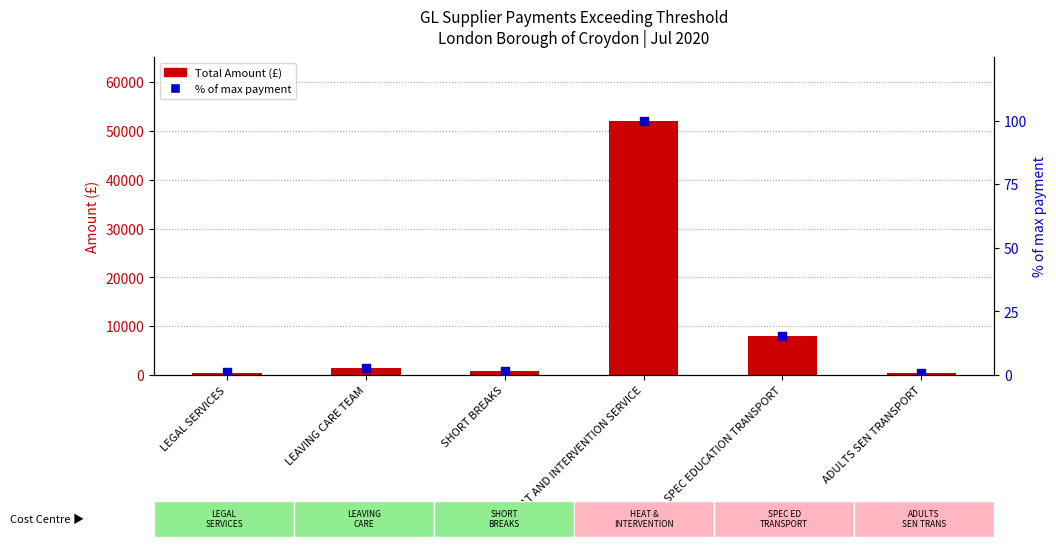

Which series reaches the maximum Y coordinate?

Total Amount (£)